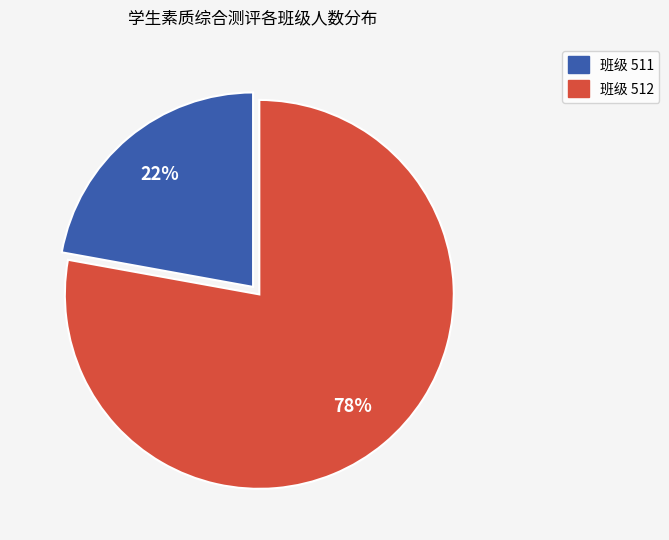

Is there a majority slice in this chart?

Yes